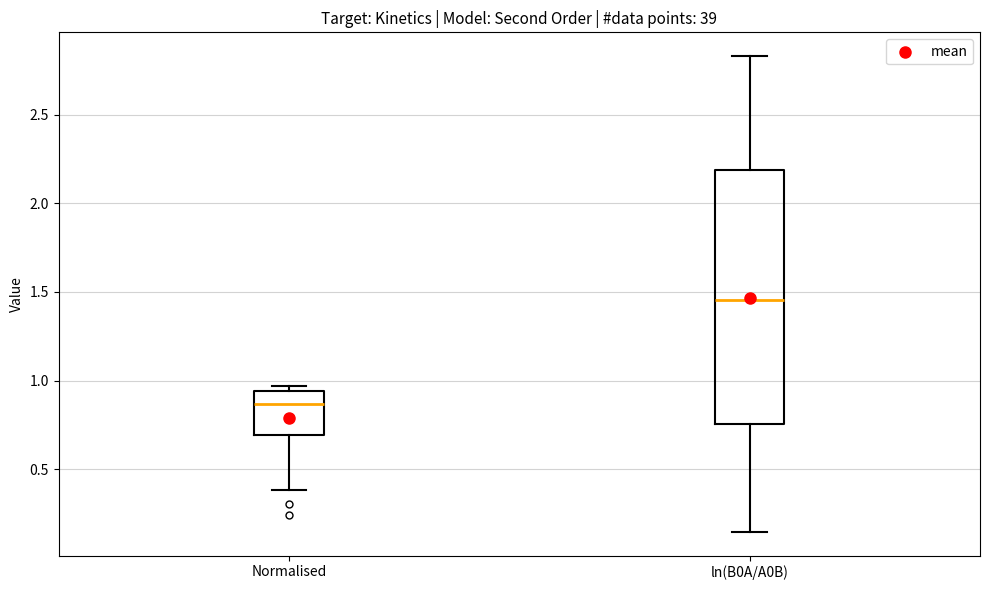

Where is the upper edge of the box for ln(B0A/A0B) on the y-axis? The values are not printed on the chart, so give them approximately, as read against the axis.

2.20